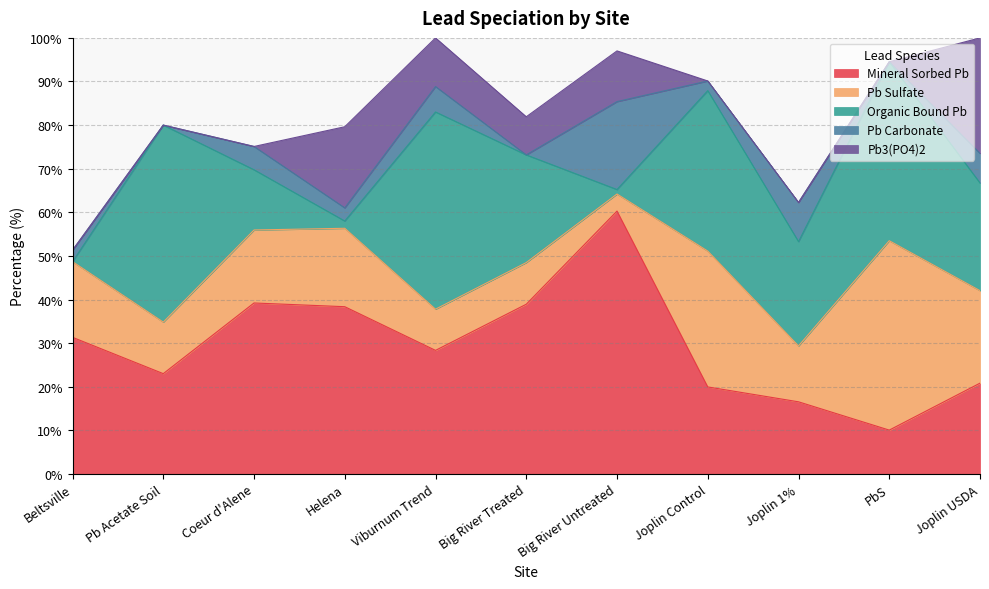

At which category is the sum across all series the highest?

Viburnum Trend